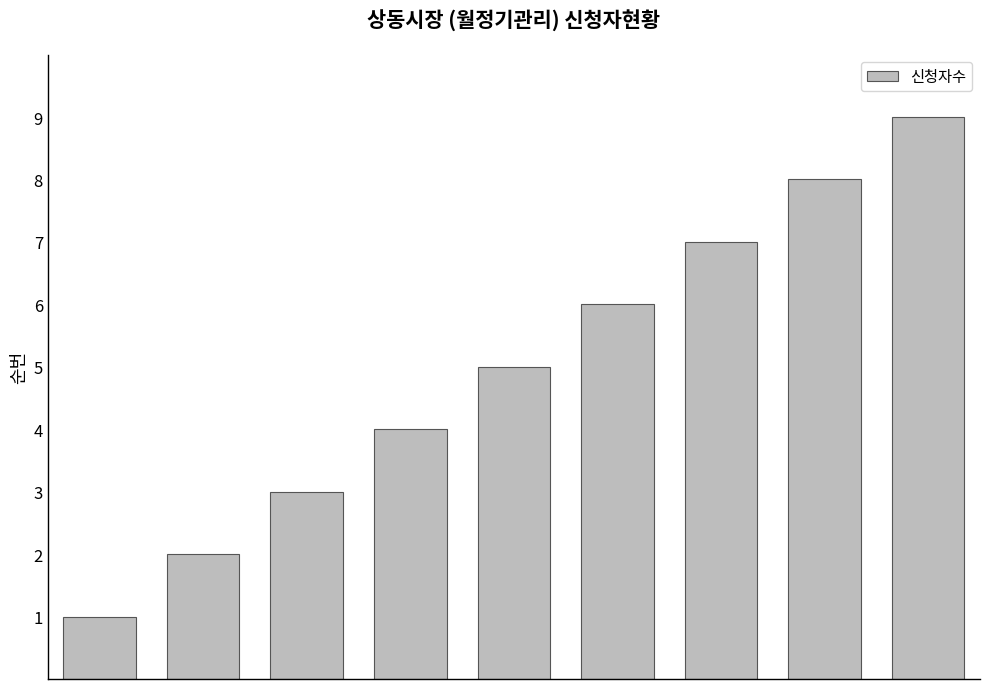

What is the average value?

5